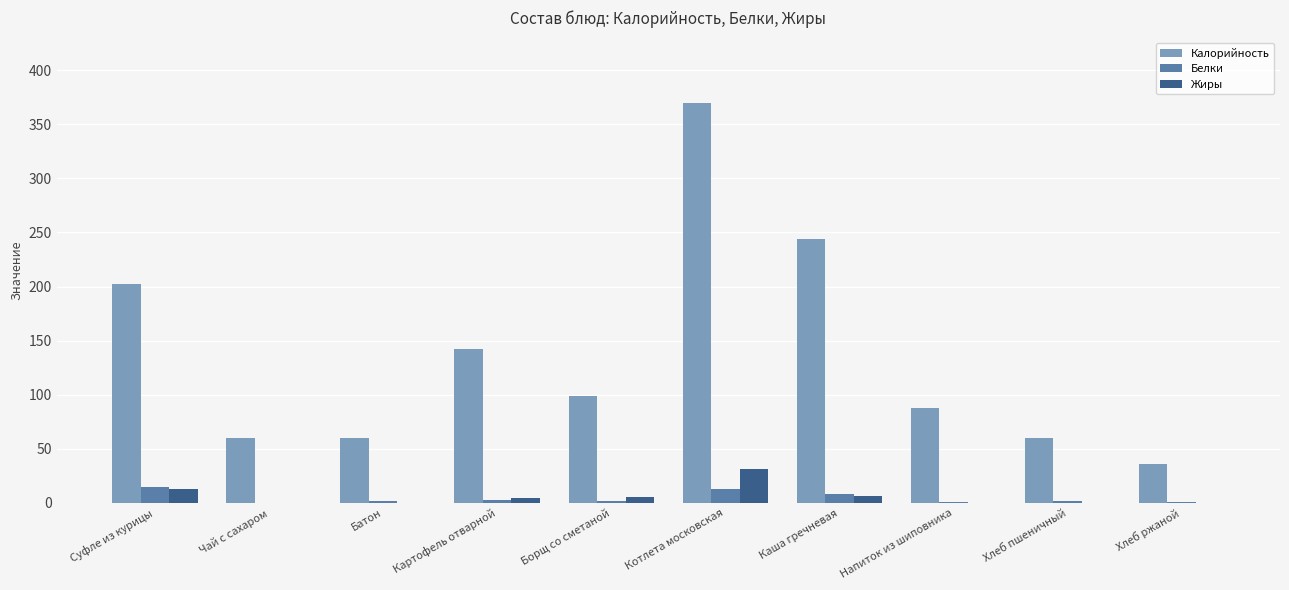

How many categories are shown in the chart?

10